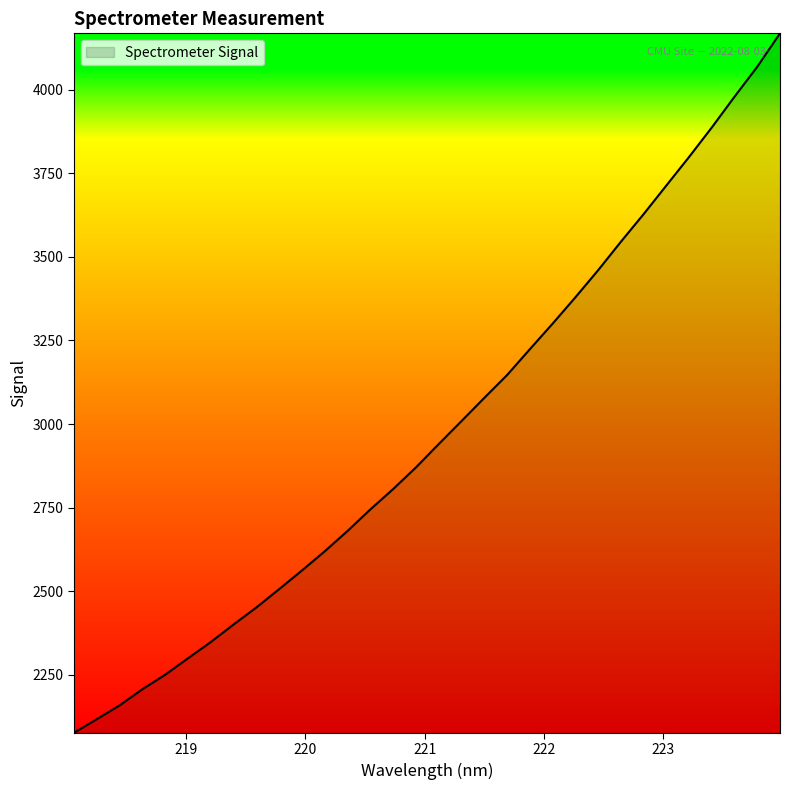

What is the smallest value displayed?

2075.8